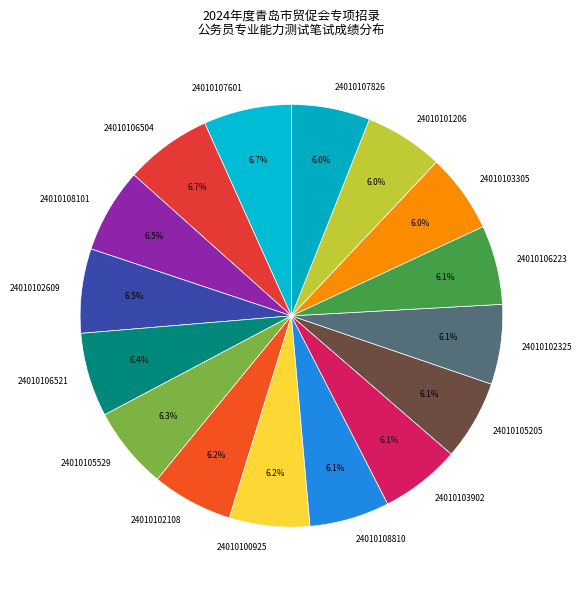

Is there any slice that represents more than half of the pie?

No